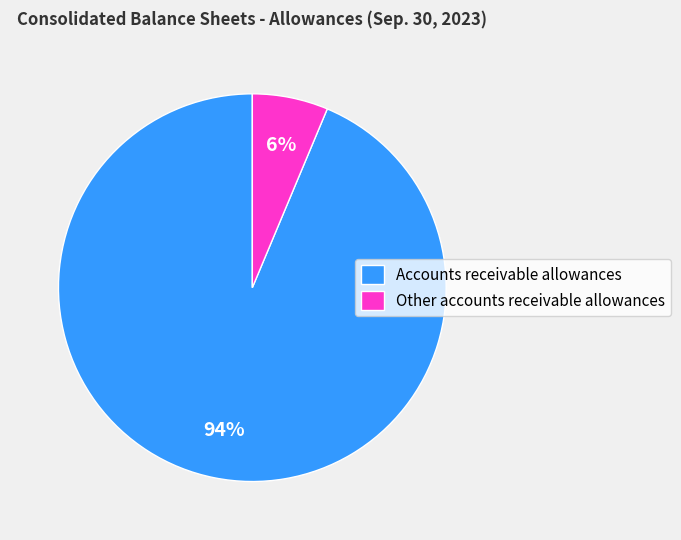

To the nearest percent, what is the average slice percentage?

50%